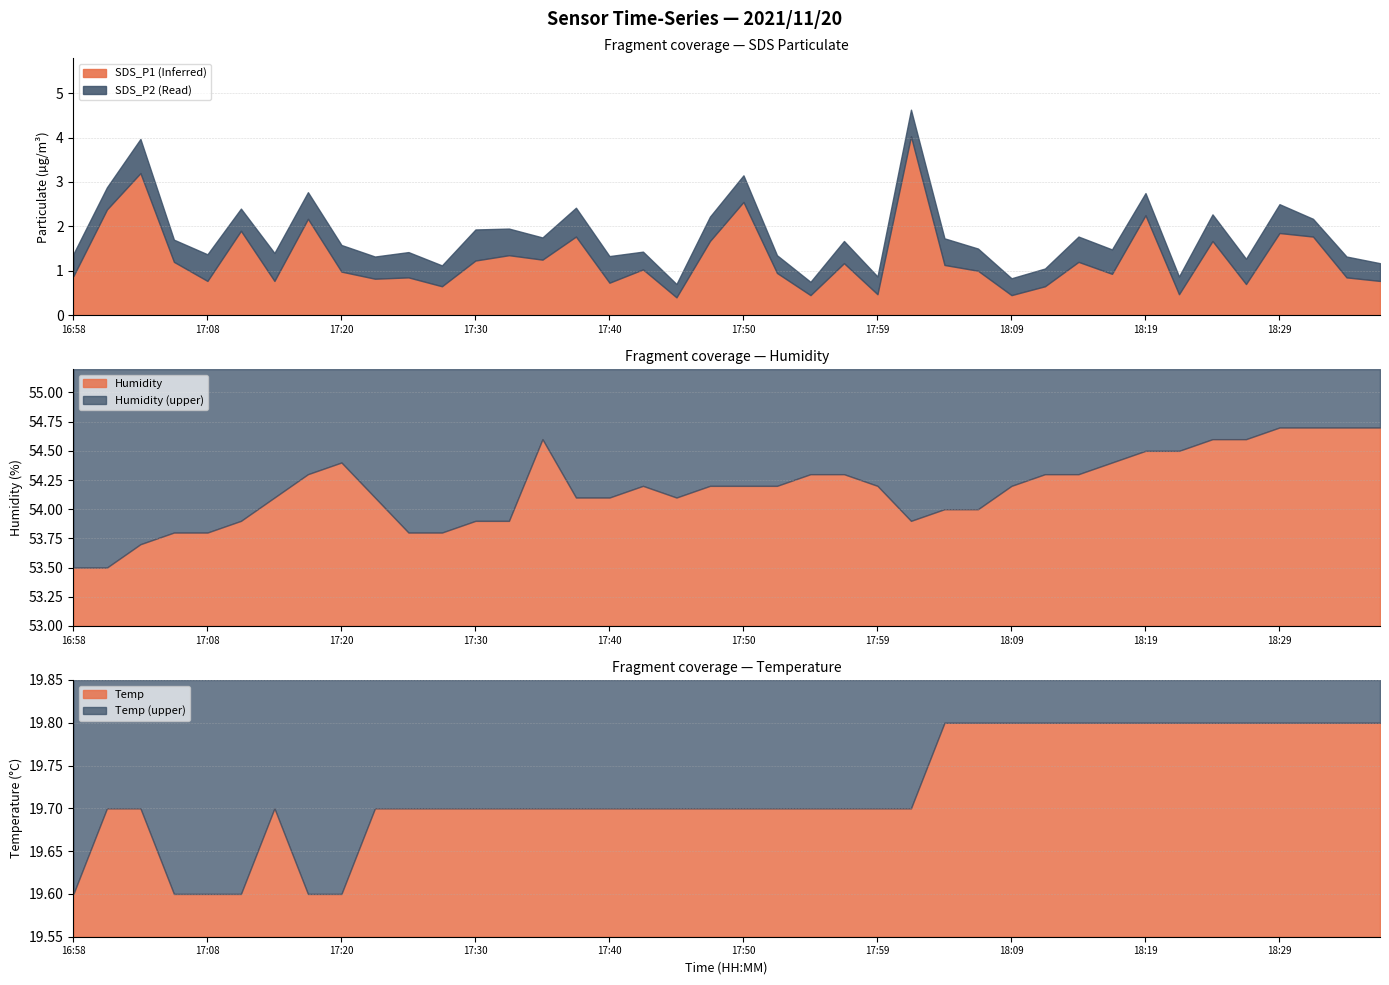

Reading left to right, what are all the values shown in this chart?

SDS_P1: 0.9	2.4	3.2	1.2	0.8	1.9	0.8	2.2	1.0	0.8	0.8	0.7	1.2	1.4	1.2	1.8	0.7	1.0	0.4	1.7	2.5	0.9	0.5	1.2	0.5	4.0	1.1	1.0	0.5	0.7	1.2	0.9	2.2	0.5	1.7	0.7	1.9	1.8	0.8	0.8
SDS_P2: 0.5	0.5	0.8	0.5	0.6	0.5	0.6	0.6	0.6	0.5	0.6	0.5	0.7	0.6	0.5	0.7	0.6	0.4	0.3	0.6	0.6	0.4	0.3	0.5	0.4	0.6	0.6	0.5	0.4	0.4	0.6	0.6	0.5	0.4	0.6	0.6	0.7	0.4	0.5	0.4
Humidity: 53.5	53.5	53.7	53.8	53.8	53.9	54.1	54.3	54.4	54.1	53.8	53.8	53.9	53.9	54.6	54.1	54.1	54.2	54.1	54.2	54.2	54.2	54.3	54.3	54.2	53.9	54.0	54.0	54.2	54.3	54.3	54.4	54.5	54.5	54.6	54.6	54.7	54.7	54.7	54.7
Temp: 19.6	19.7	19.7	19.6	19.6	19.6	19.7	19.6	19.6	19.7	19.7	19.7	19.7	19.7	19.7	19.7	19.7	19.7	19.7	19.7	19.7	19.7	19.7	19.7	19.7	19.7	19.8	19.8	19.8	19.8	19.8	19.8	19.8	19.8	19.8	19.8	19.8	19.8	19.8	19.8